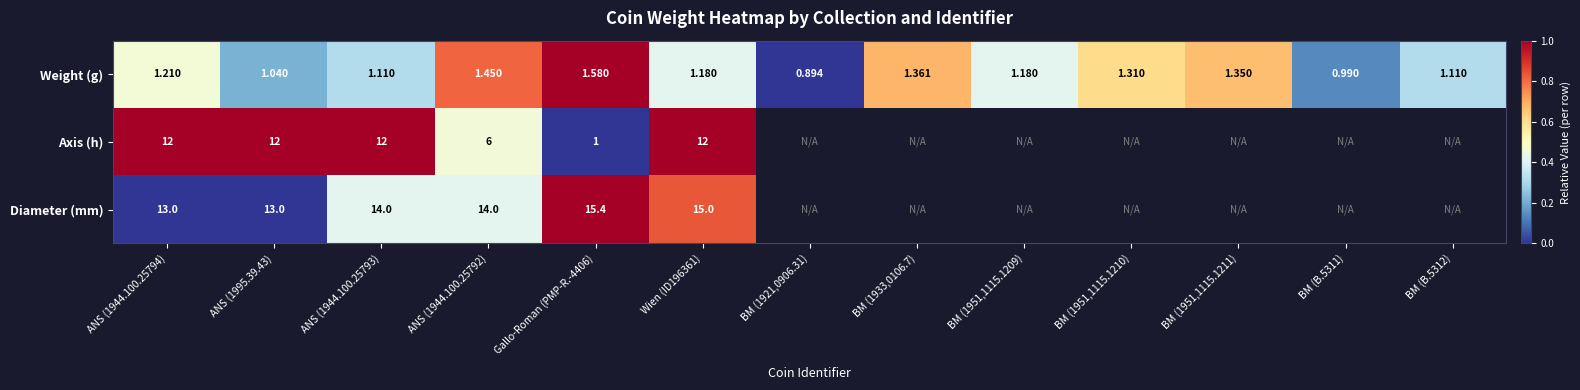

How many data points does each series have?

13